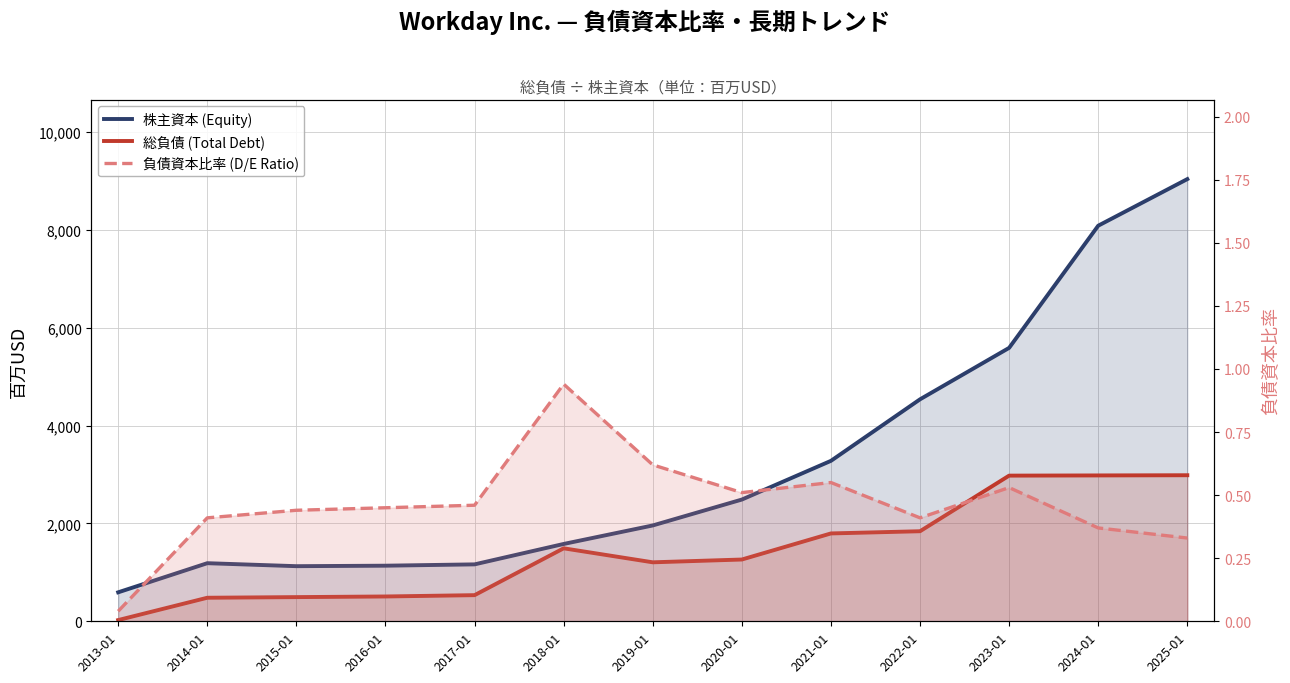

Reading left to right, what are all the values shown in this chart?

株主資本 (Equity): 592.0	1187.0	1126.0	1136.0	1163.0	1580.0	1958.0	2487.0	3278.0	4535.0	5586.0	8082.0	9034.0
総負債 (Total Debt): 25.0	481.0	494.0	507.0	534.0	1491.0	1205.0	1262.0	1795.0	1840.0	2976.0	2980.0	2984.0
負債資本比率 (D/E Ratio): 0.0	0.4	0.4	0.5	0.5	0.9	0.6	0.5	0.6	0.4	0.5	0.4	0.3